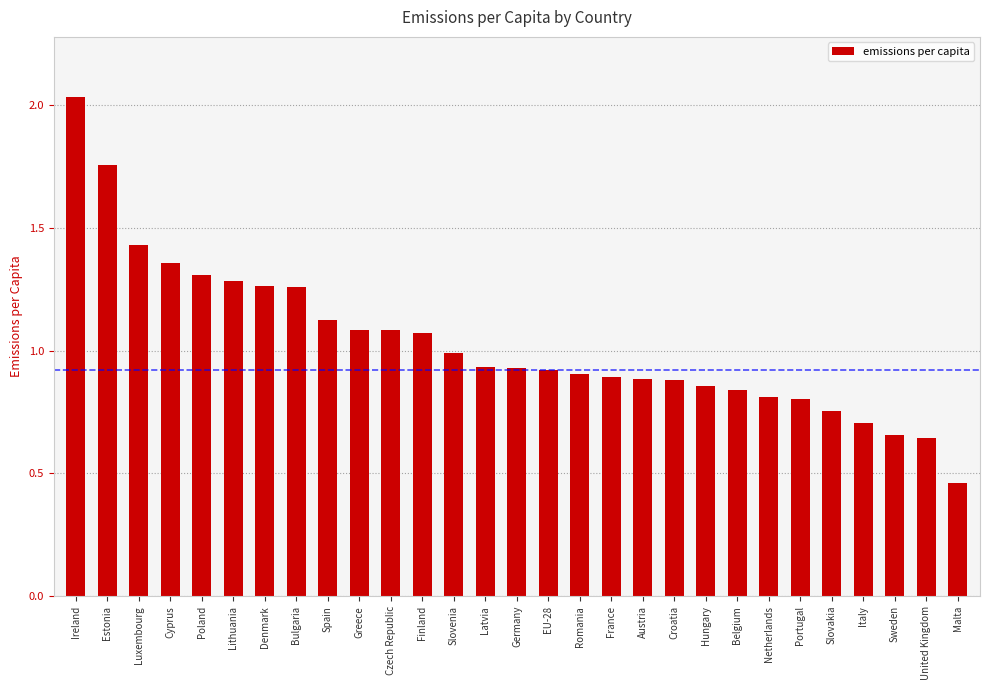

Which category has the lowest value across all series?

Malta